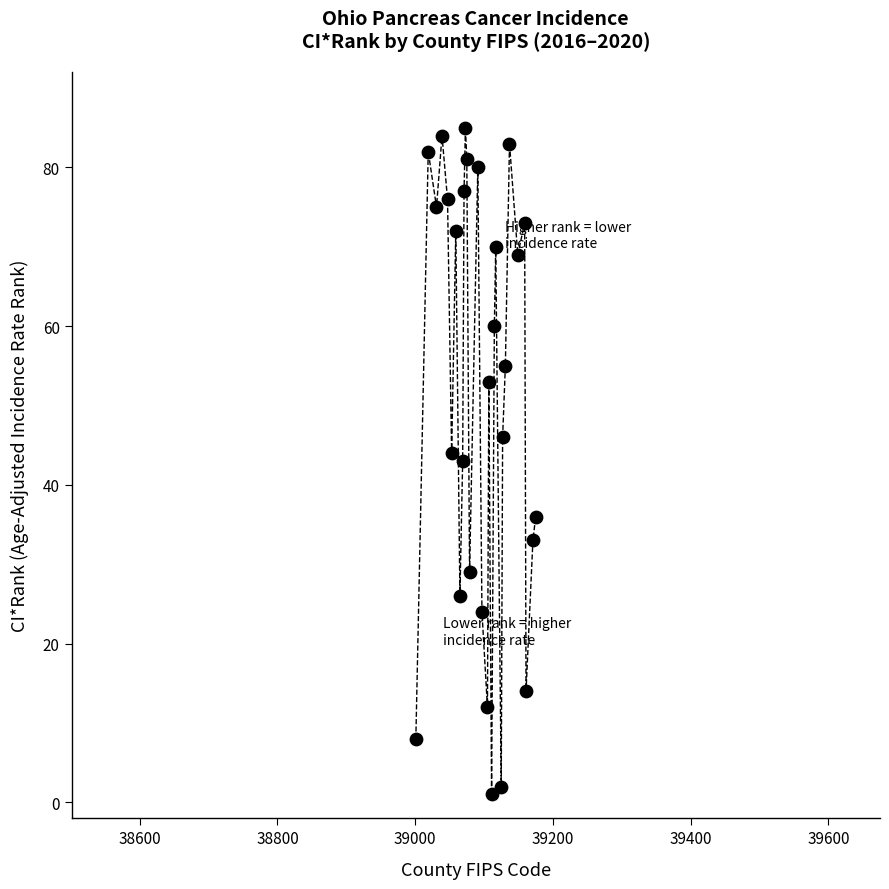

What is the range of X values (max minus min)?

174